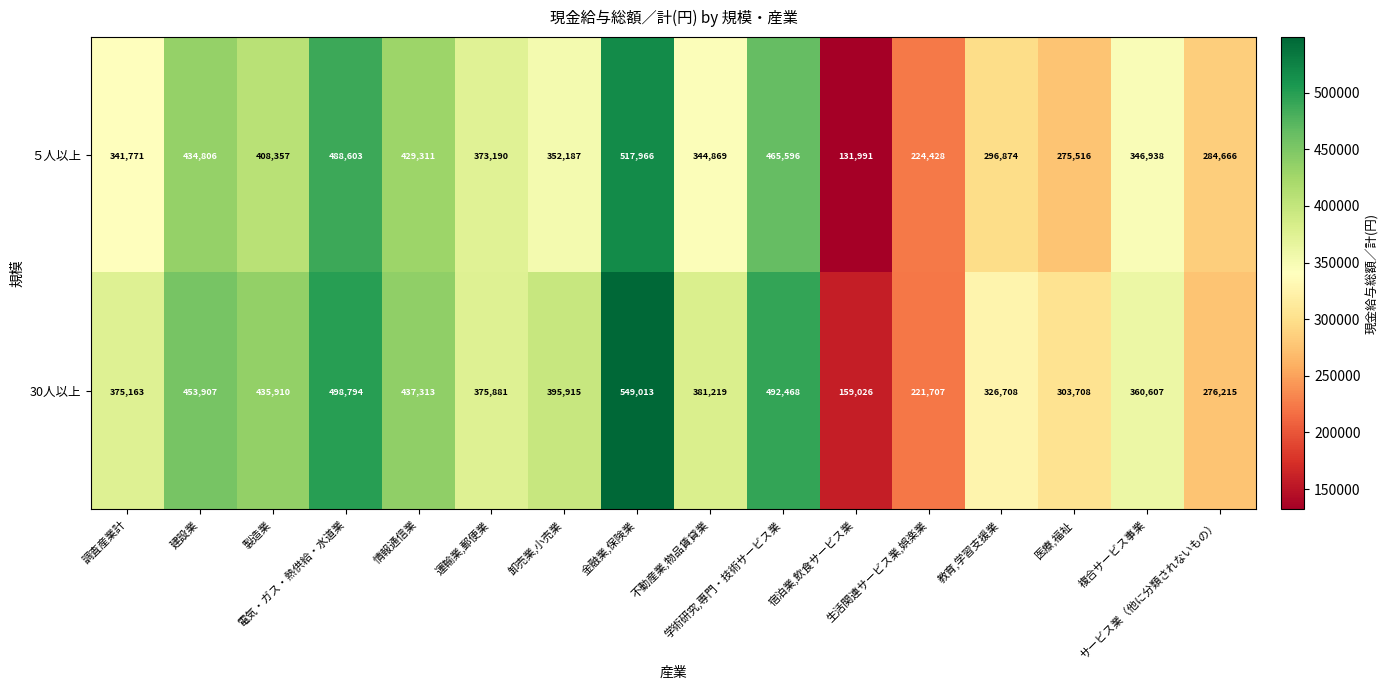

Which label corresponds to the largest value in the chart?

金融業,保険業